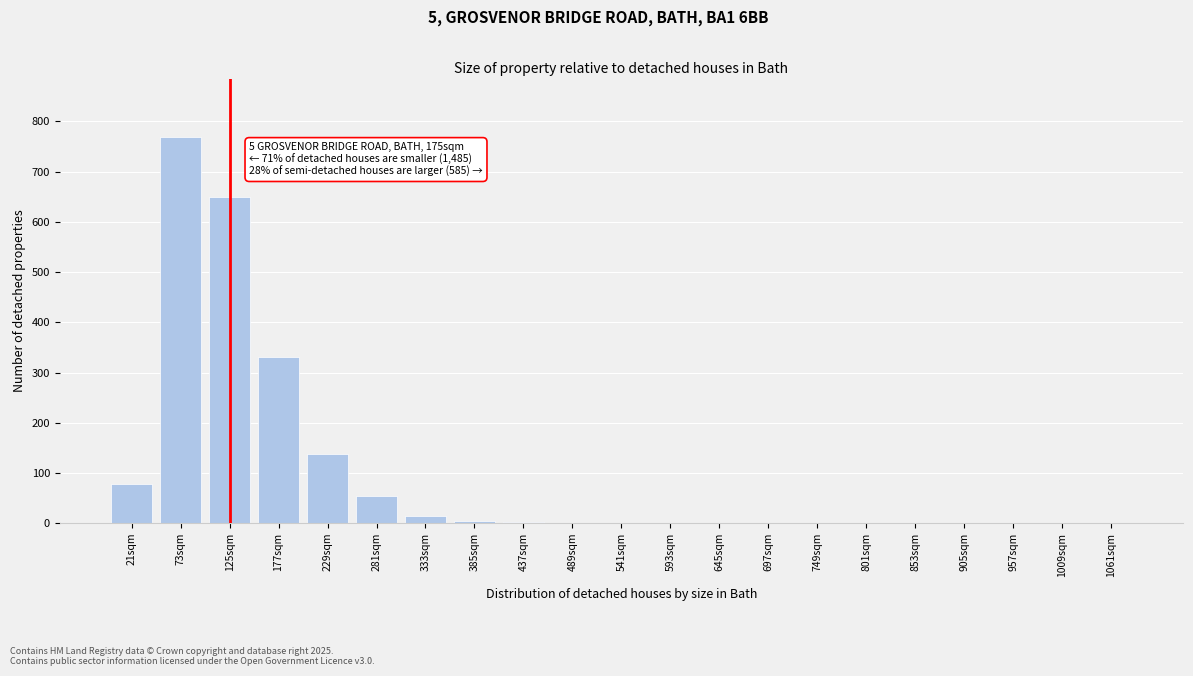

What is the sum of all values?

2041